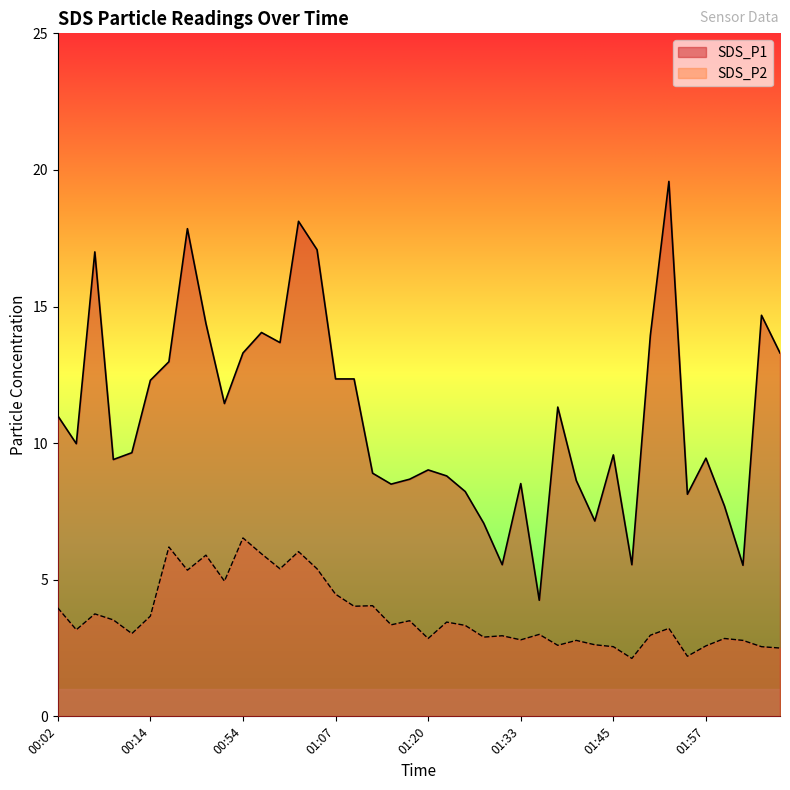

Count the number of data series in this chart.

2